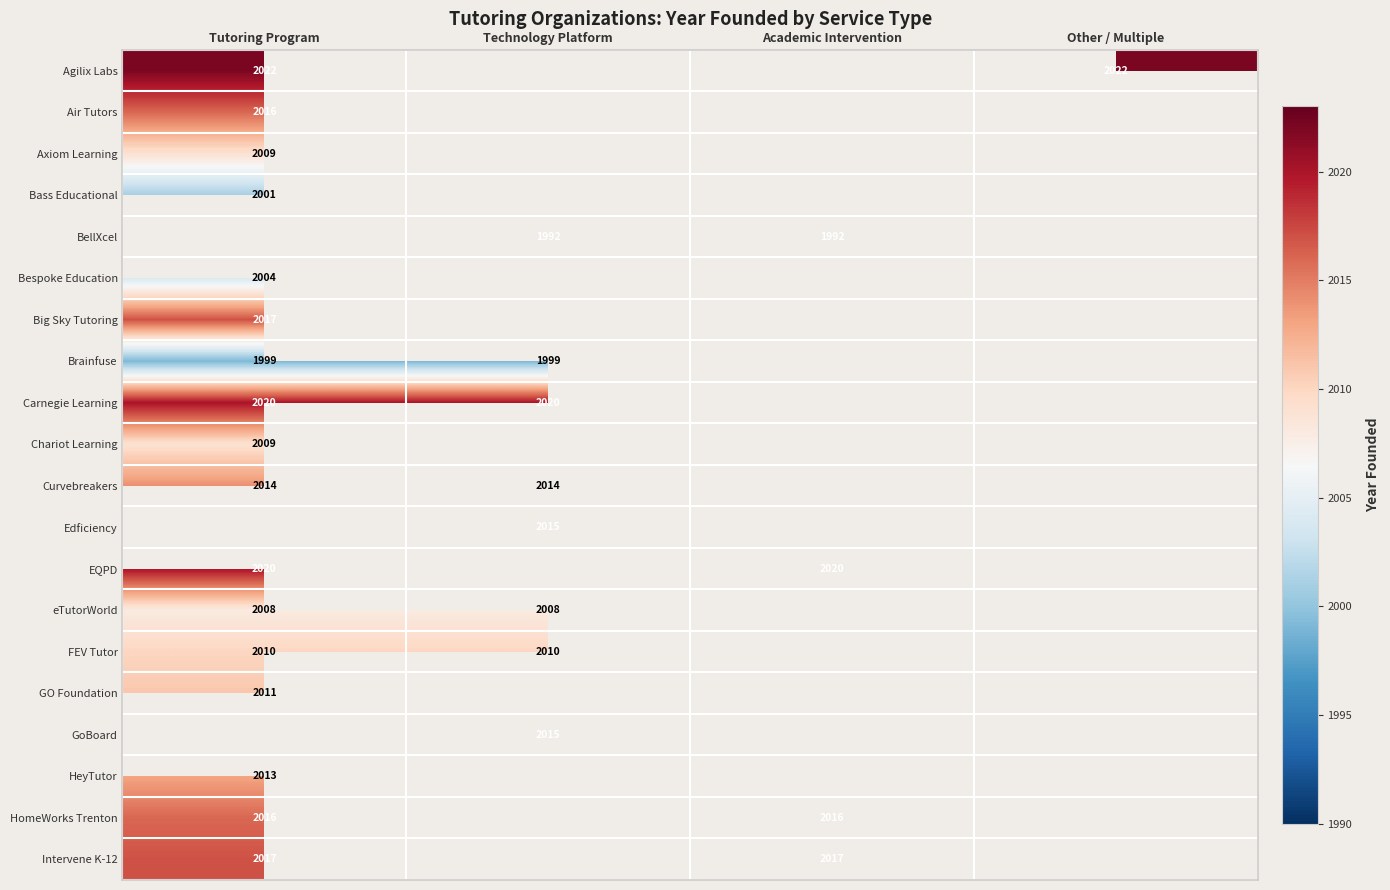

Is it true that Air Tutors equals 2856 at Tutoring Program?

False